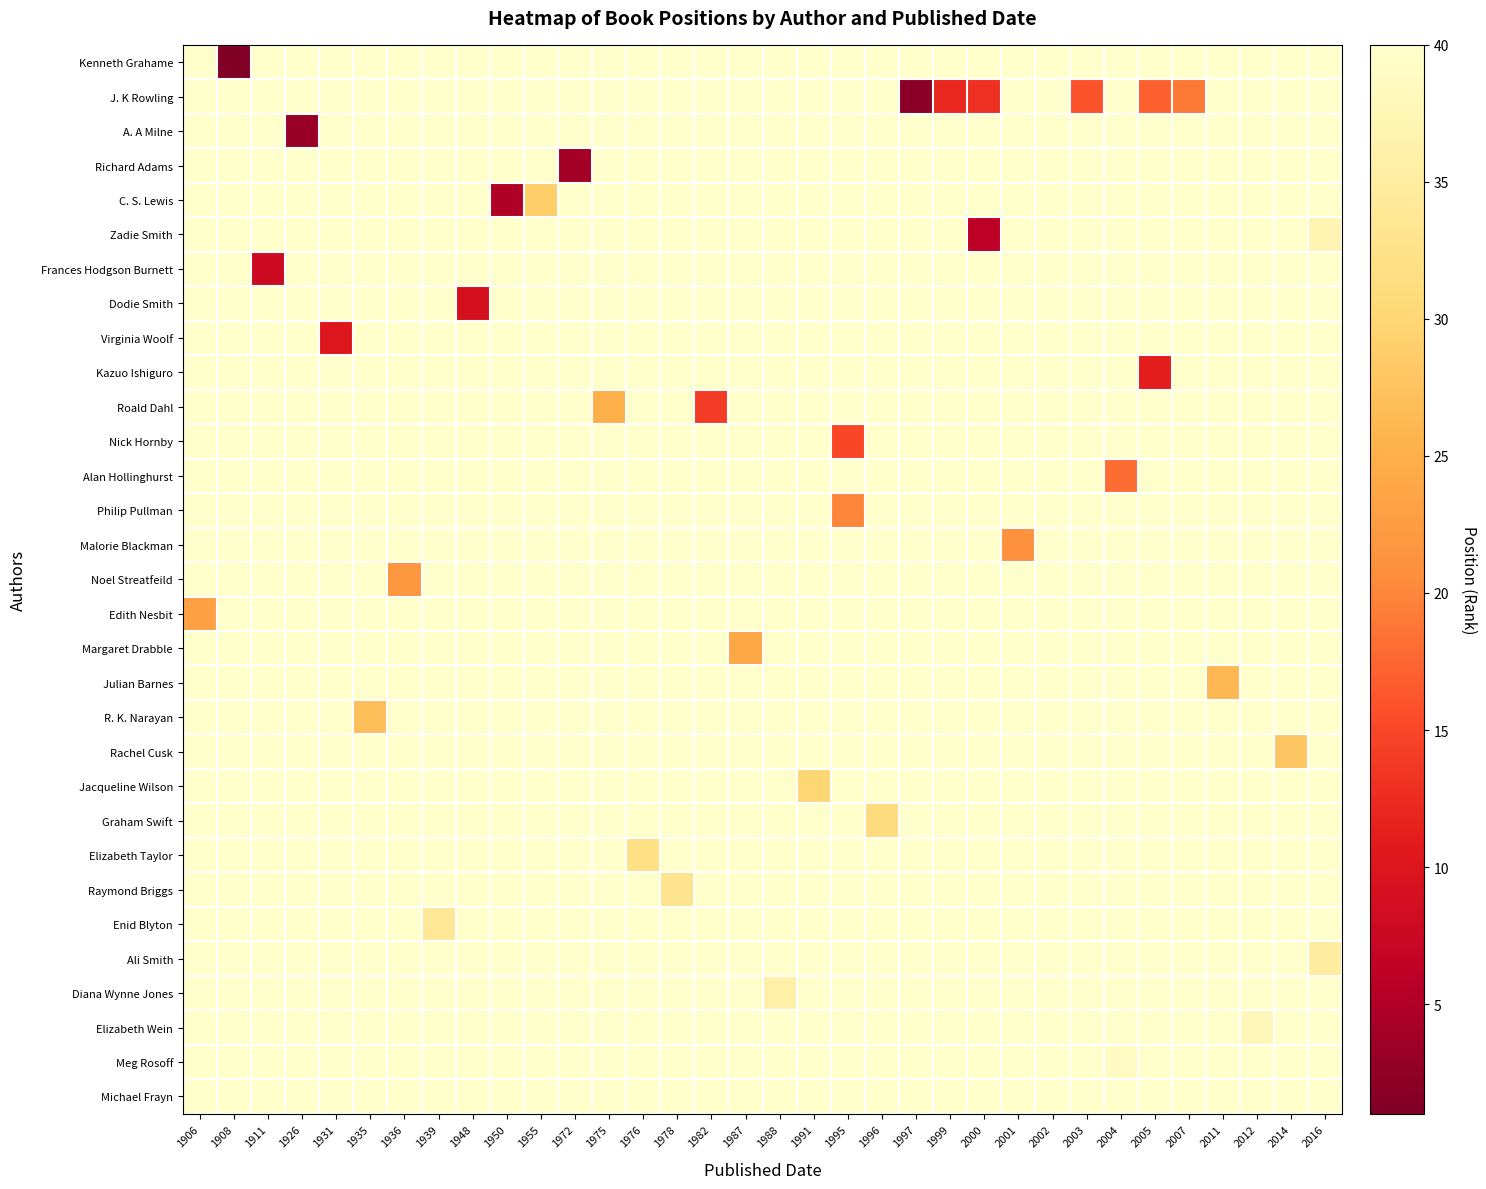

Which has a higher value, 1948 or 1976?

1976